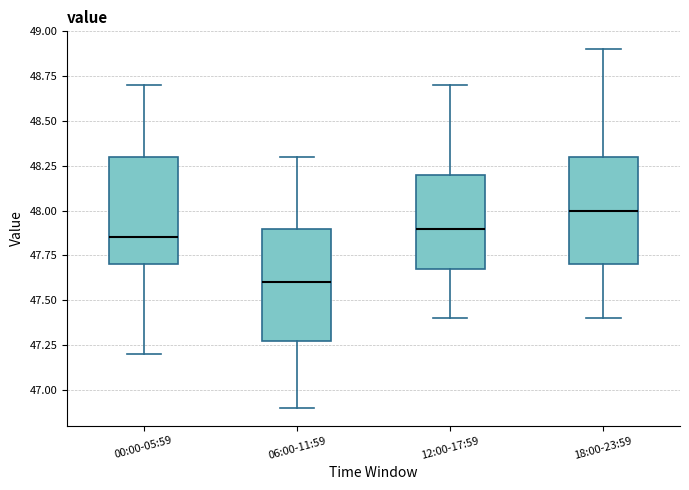

Reading left to right, transcribe this box plot: for each box, give where its median line is, the range the box spans, and where its two whiskers end, as read against the y-axis. The values are not printed on the chart, so give them approximately, as read against the axis.

00:00-05:59: median 47.85, box 47.70 to 48.30, whiskers 47.20 to 48.70
06:00-11:59: median 47.60, box 47.30 to 47.90, whiskers 46.90 to 48.30
12:00-17:59: median 47.90, box 47.70 to 48.20, whiskers 47.40 to 48.70
18:00-23:59: median 48.00, box 47.70 to 48.30, whiskers 47.40 to 48.90